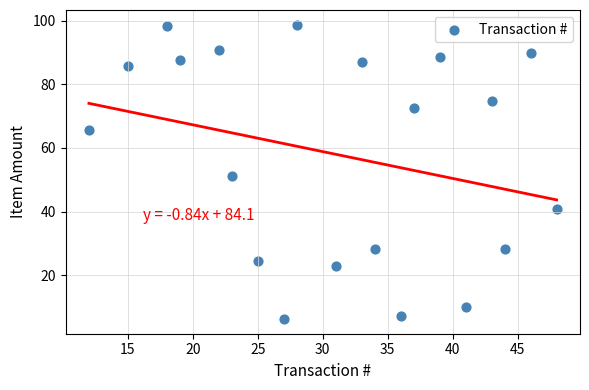

What is the range of X values (max minus min)?

36.0